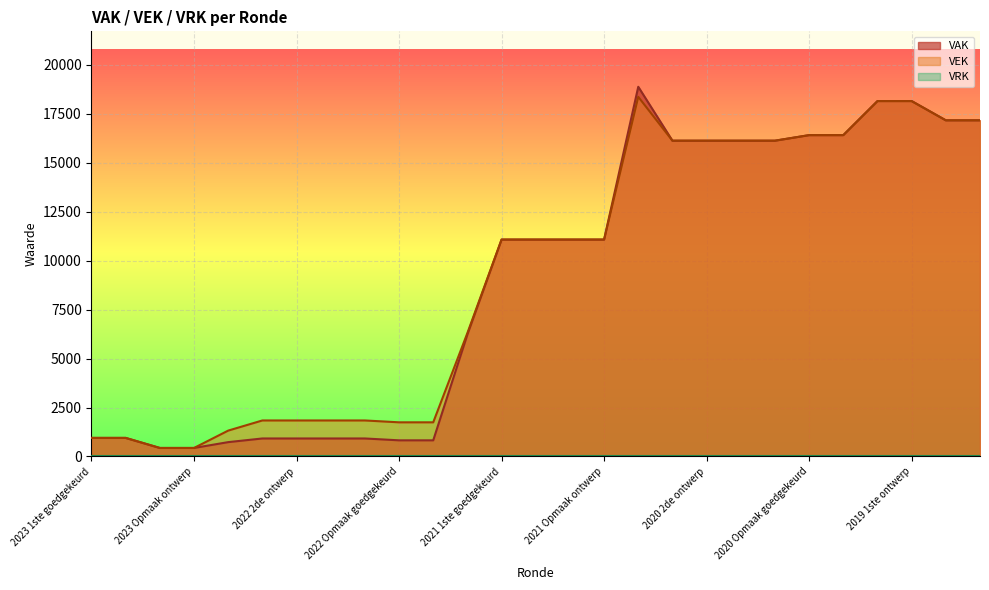

What is the label of the 8th point from the left?

2022 1ste goedgekeurd